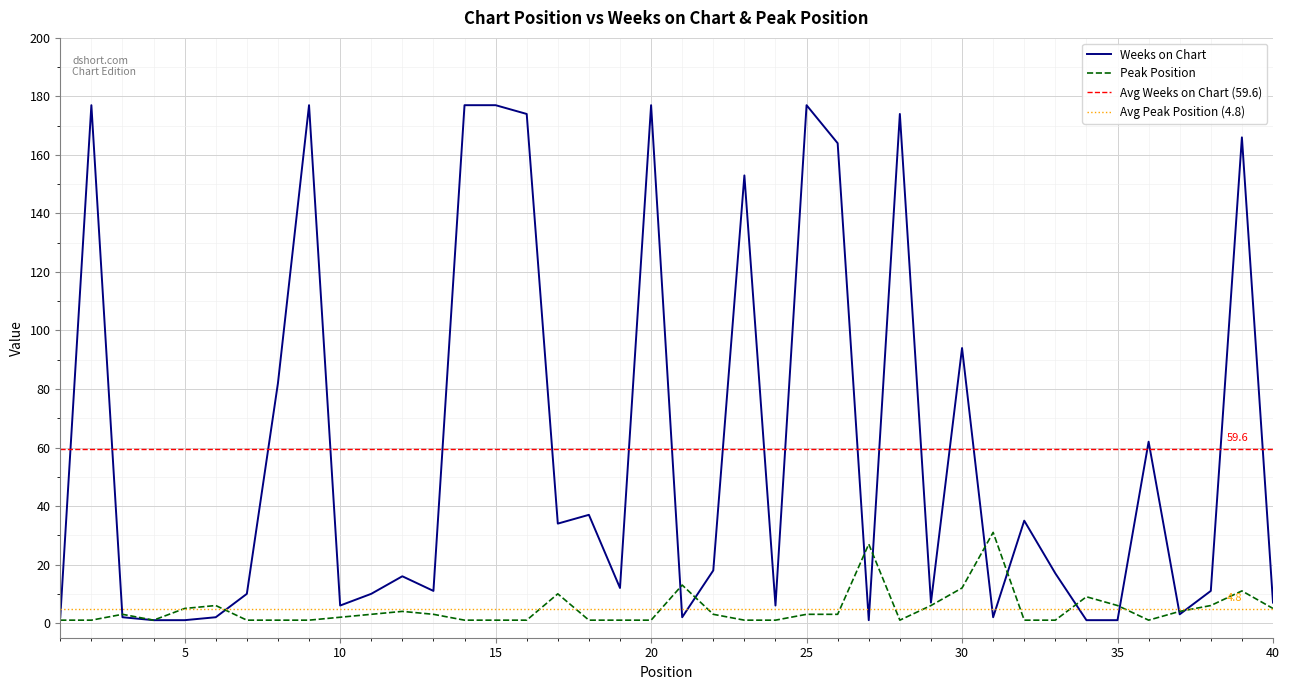

List the labels in order of Peak Position value, smallest first.

1, 2, 4, 7, 8, 9, 14, 15, 16, 18, 19, 20, 23, 24, 28, 32, 33, 36, 10, 3, 11, 13, 22, 25, 26, 12, 37, 5, 40, 6, 29, 35, 38, 34, 17, 39, 30, 21, 27, 31